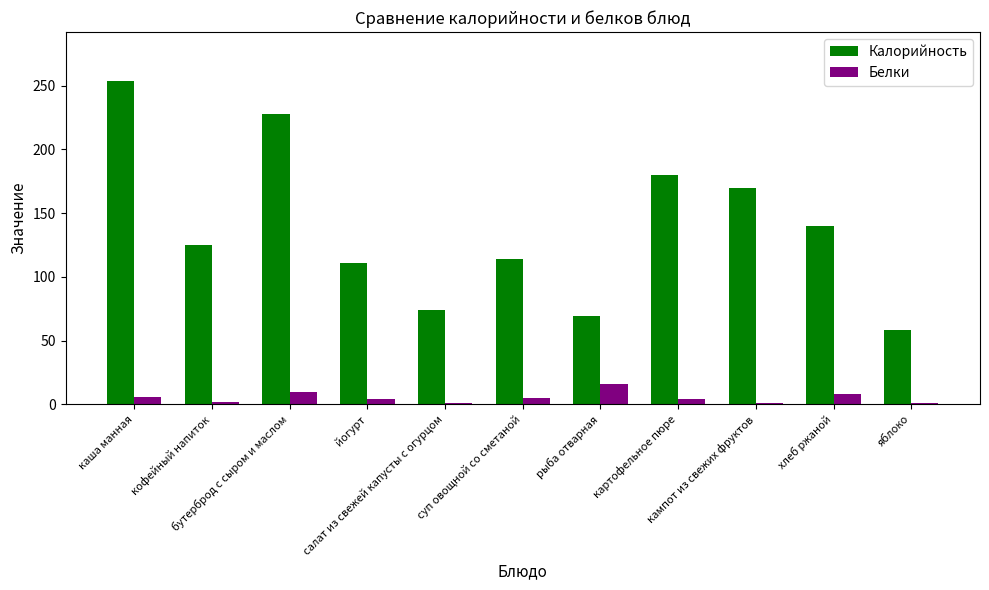

Read the Белки value at йогурт.

4.0